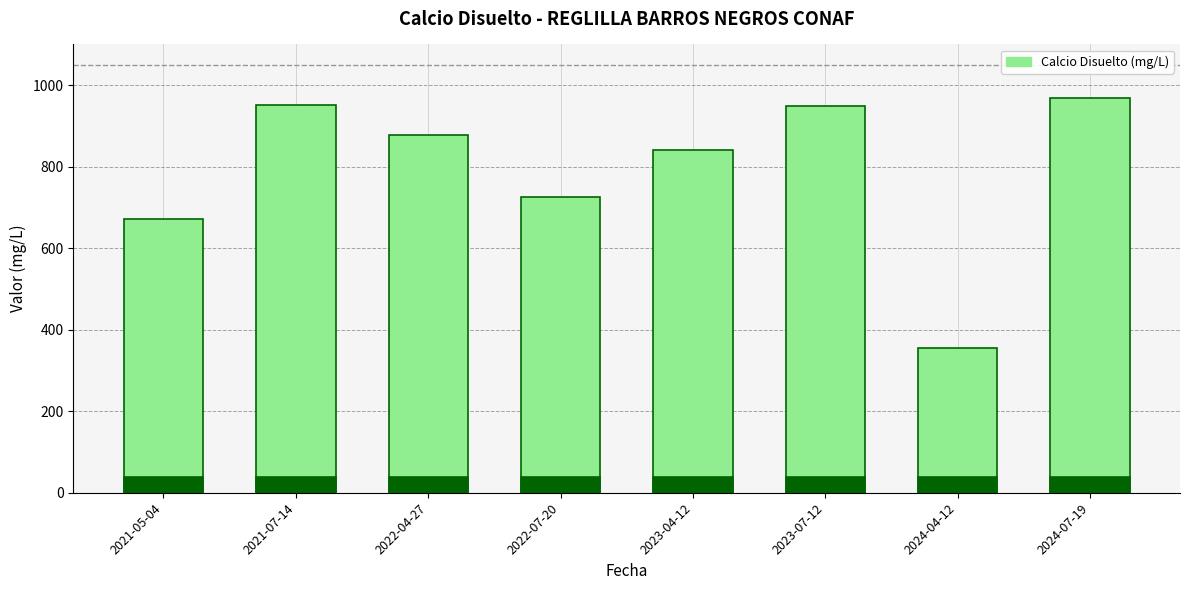

At which label does the data first exceed 876?

2021-07-14